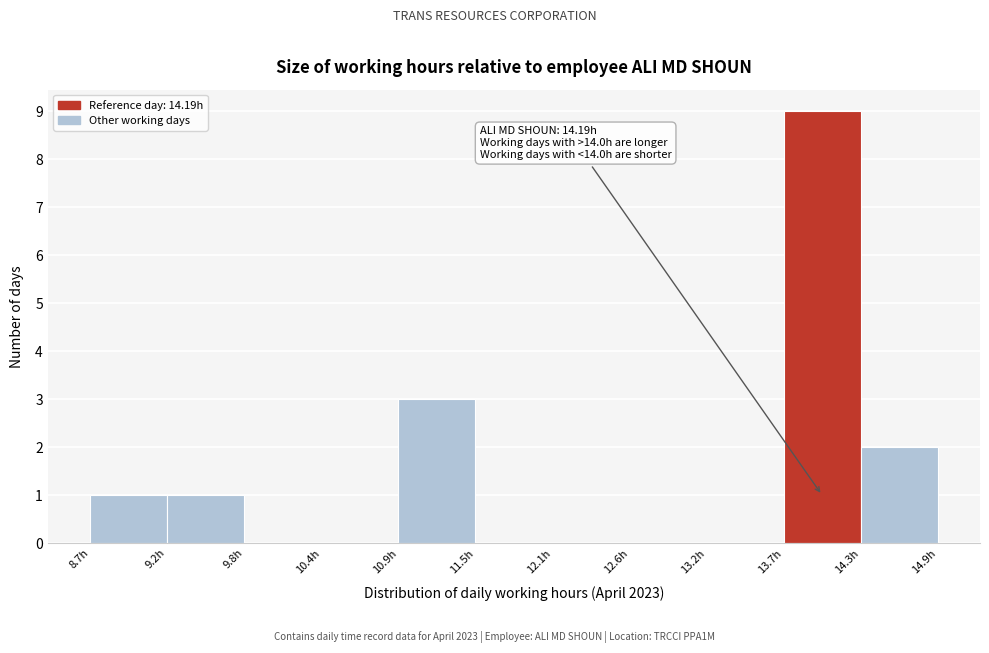

Which range on the x-axis has the tallest bar?

13.7 to 14.3